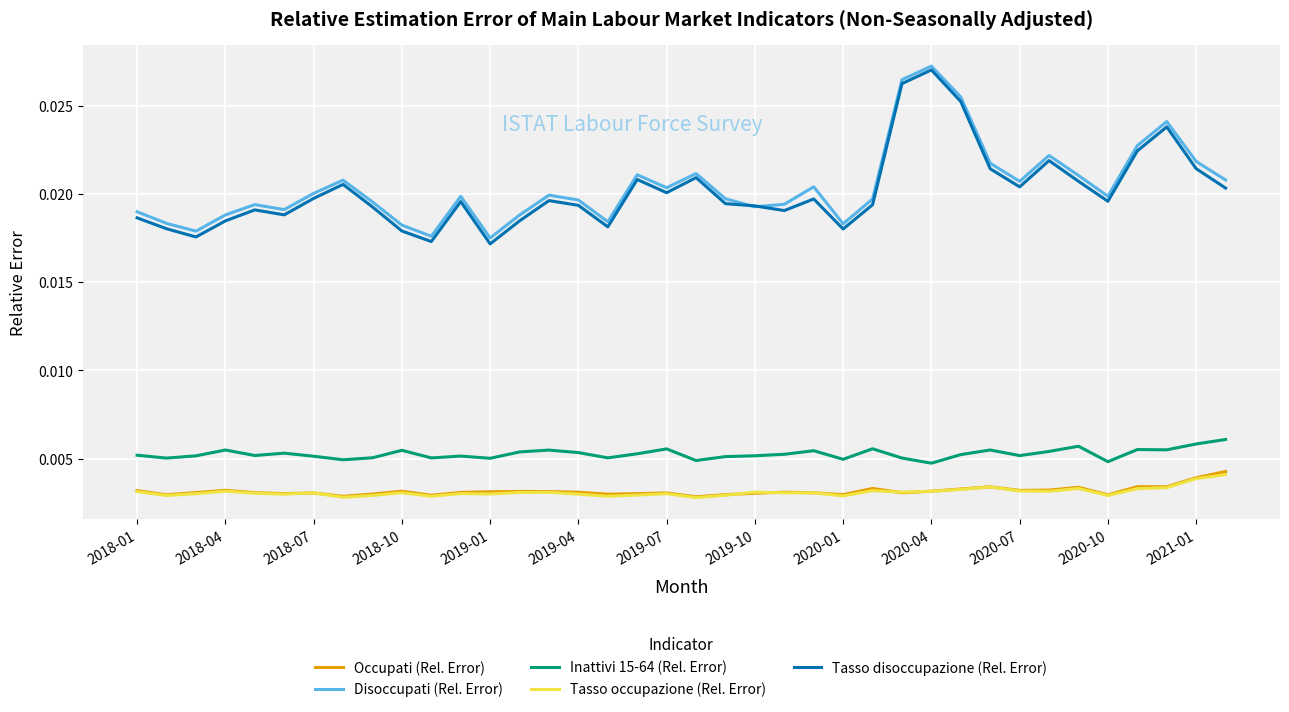

Which series has the largest range (max minus min)?

Tasso disoccupazione (Rel. Error)